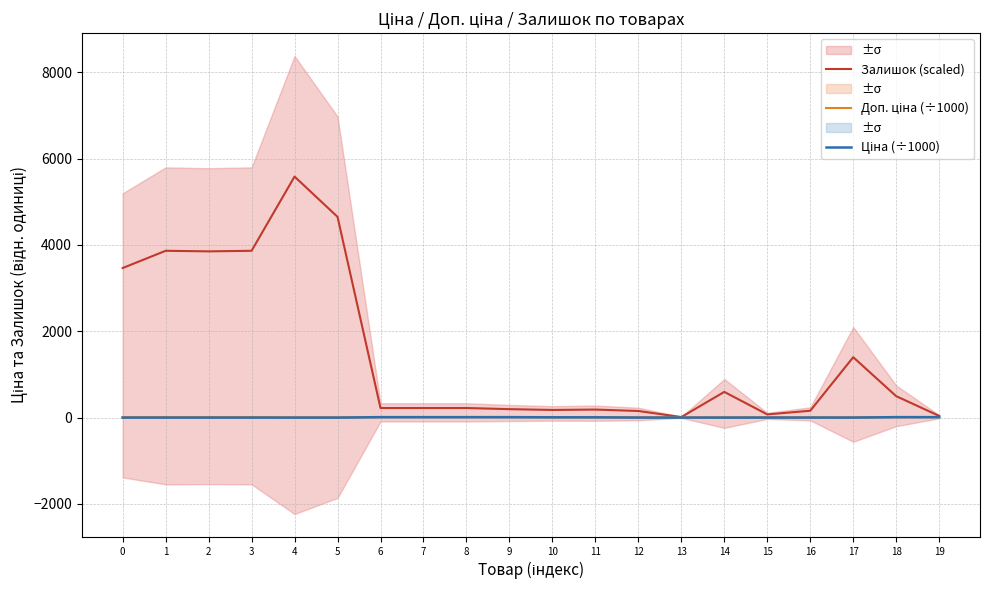

What are all the series names shown in the legend?

Залишок (scaled), Доп. ціна (÷1000), Ціна (÷1000)